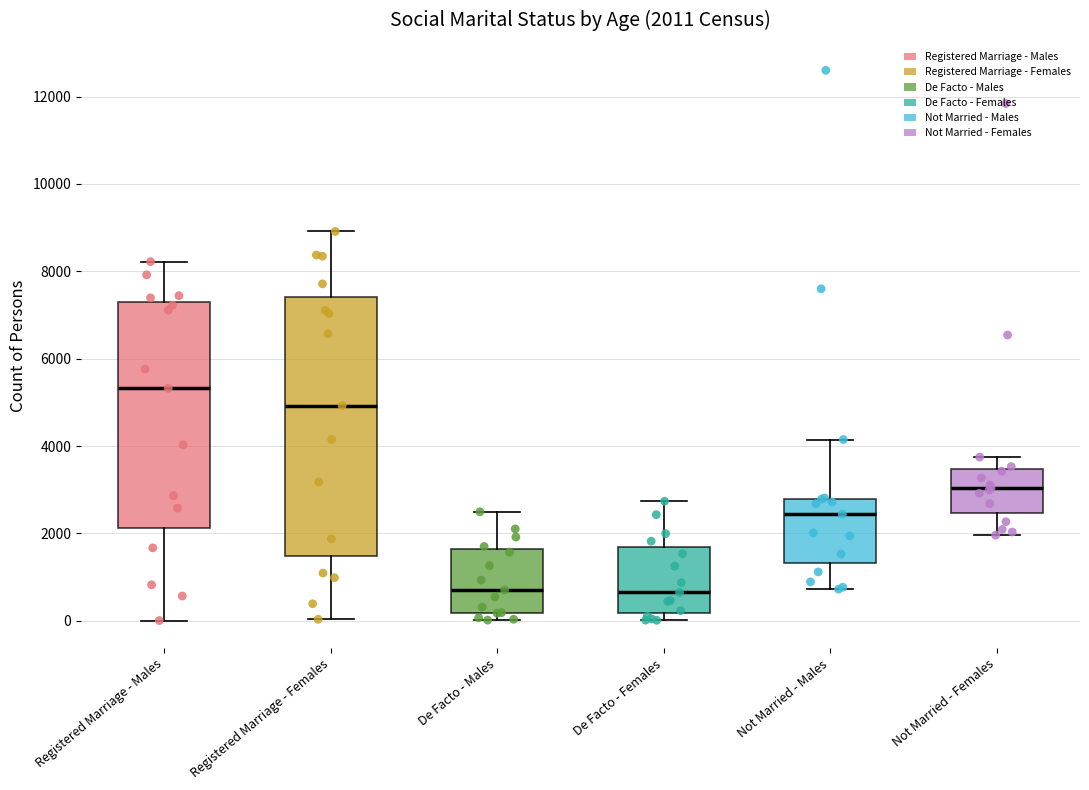

Comparing the boxes themselves (not the whiskers), which one is the tallest?

Registered Marriage - Females